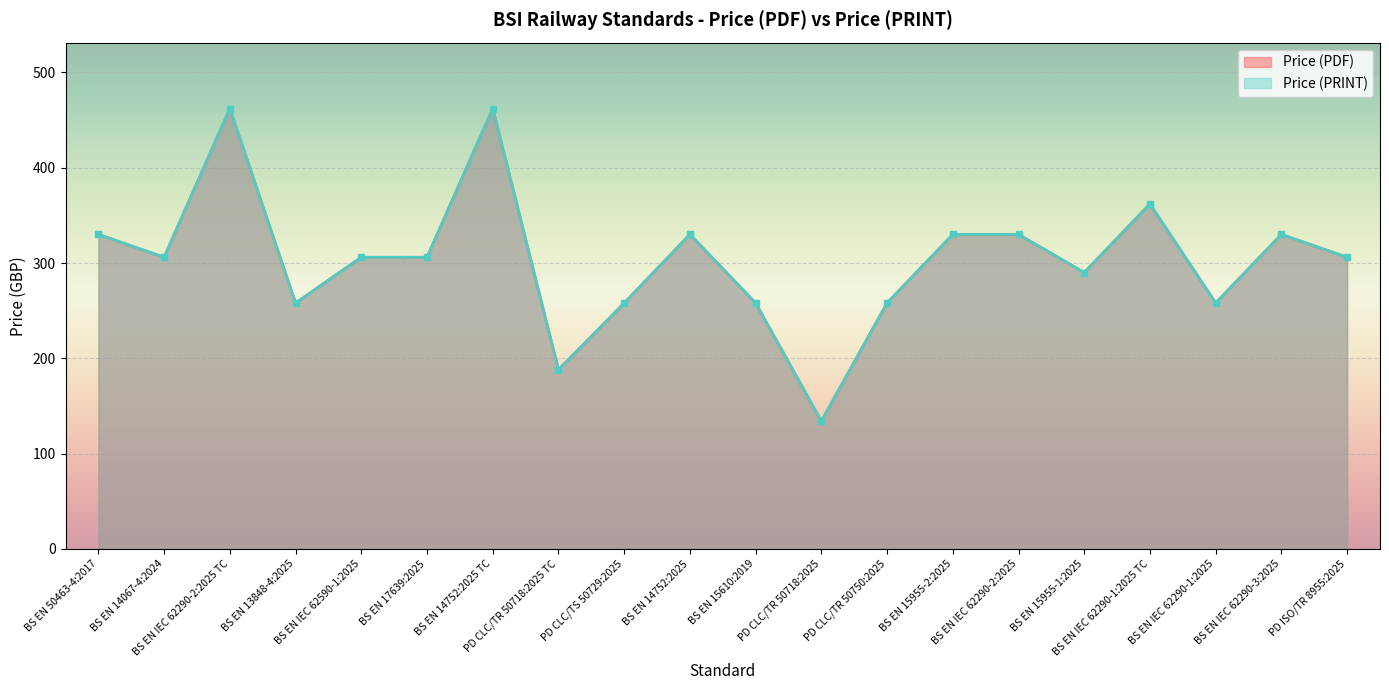

What position from the right is BS EN 13848-4:2025?

17